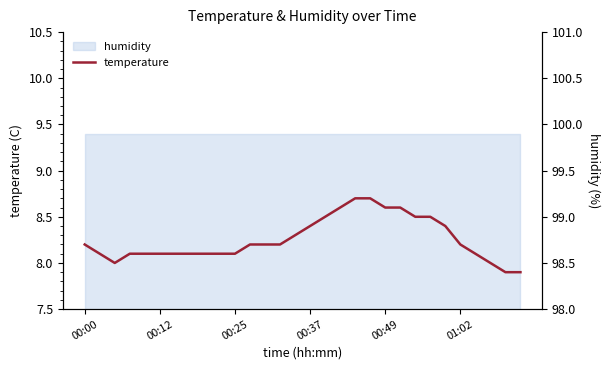

What position from the left is 00:49?

5